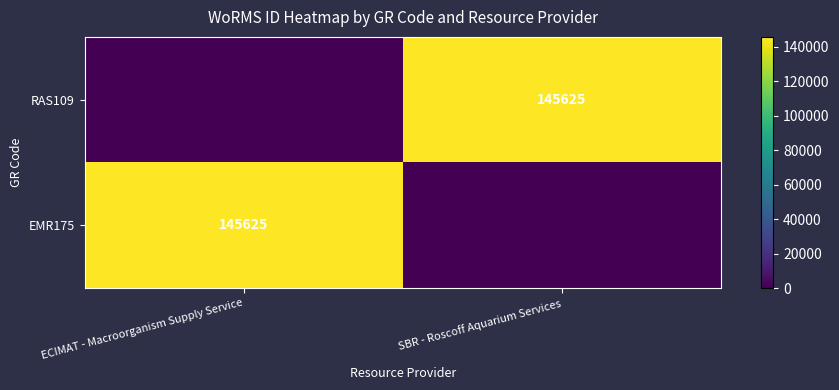

How many data points does each series have?

2